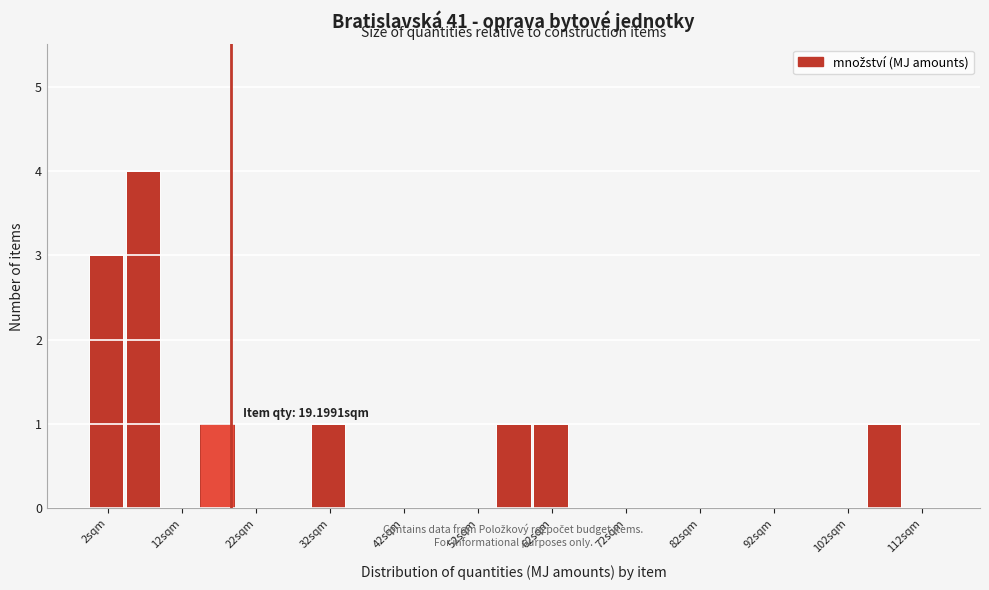

Which range on the x-axis has the tallest bar?

5 to 10